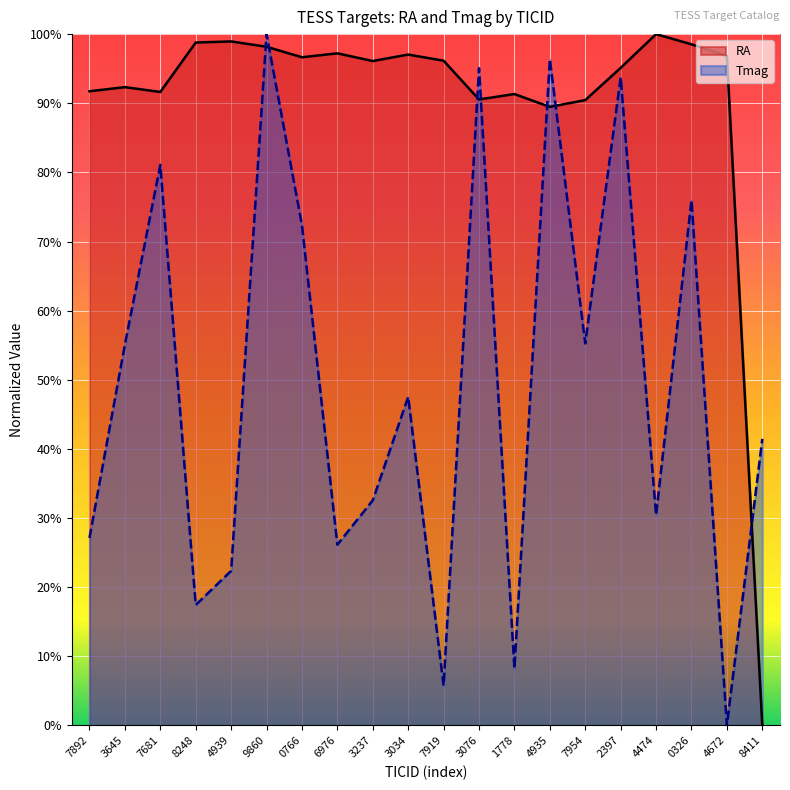

At how many categories does at least one series exceed 0?

20